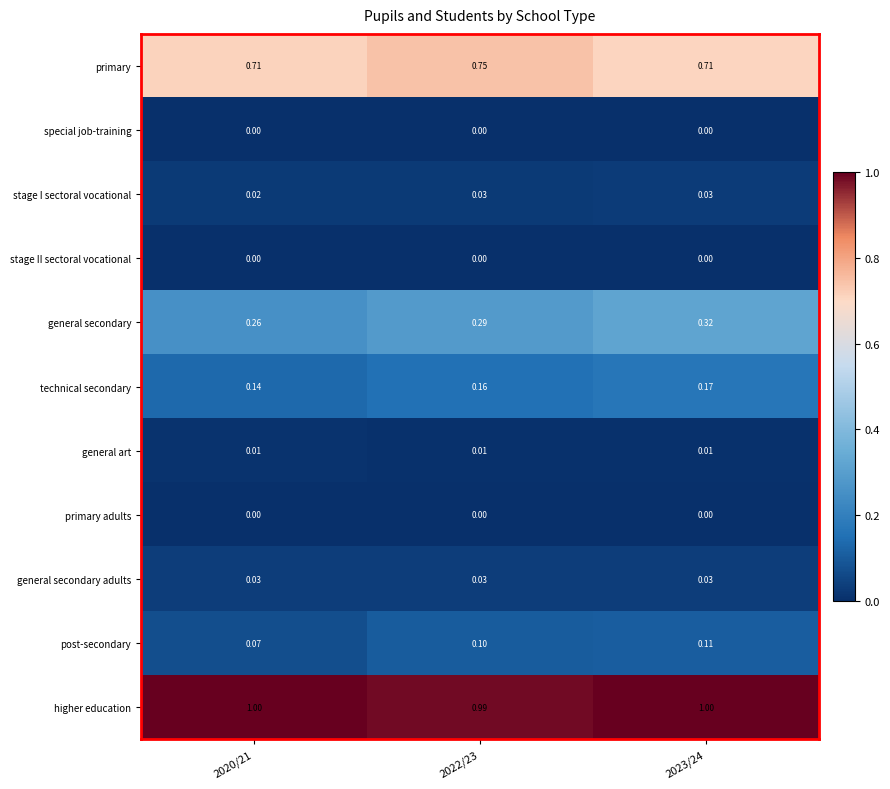

Is the value of primary at 2023/24 greater than the value of stage I sectoral vocational at 2022/23?

Yes